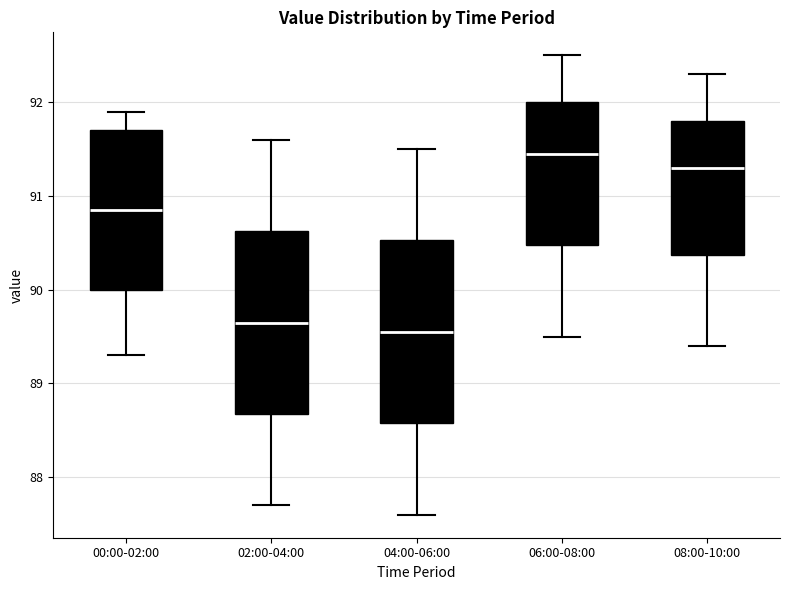

Reading left to right, read every box against the y-axis: the position of its median line, the range the box covers, and the ends of its whiskers. The values are not printed on the chart, so give them approximately, as read against the axis.

00:00-02:00: median 90.9, box 90.0 to 91.7, whiskers 89.3 to 91.9
02:00-04:00: median 89.7, box 88.7 to 90.6, whiskers 87.7 to 91.6
04:00-06:00: median 89.6, box 88.6 to 90.5, whiskers 87.6 to 91.5
06:00-08:00: median 91.5, box 90.5 to 92.0, whiskers 89.5 to 92.5
08:00-10:00: median 91.3, box 90.4 to 91.8, whiskers 89.4 to 92.3